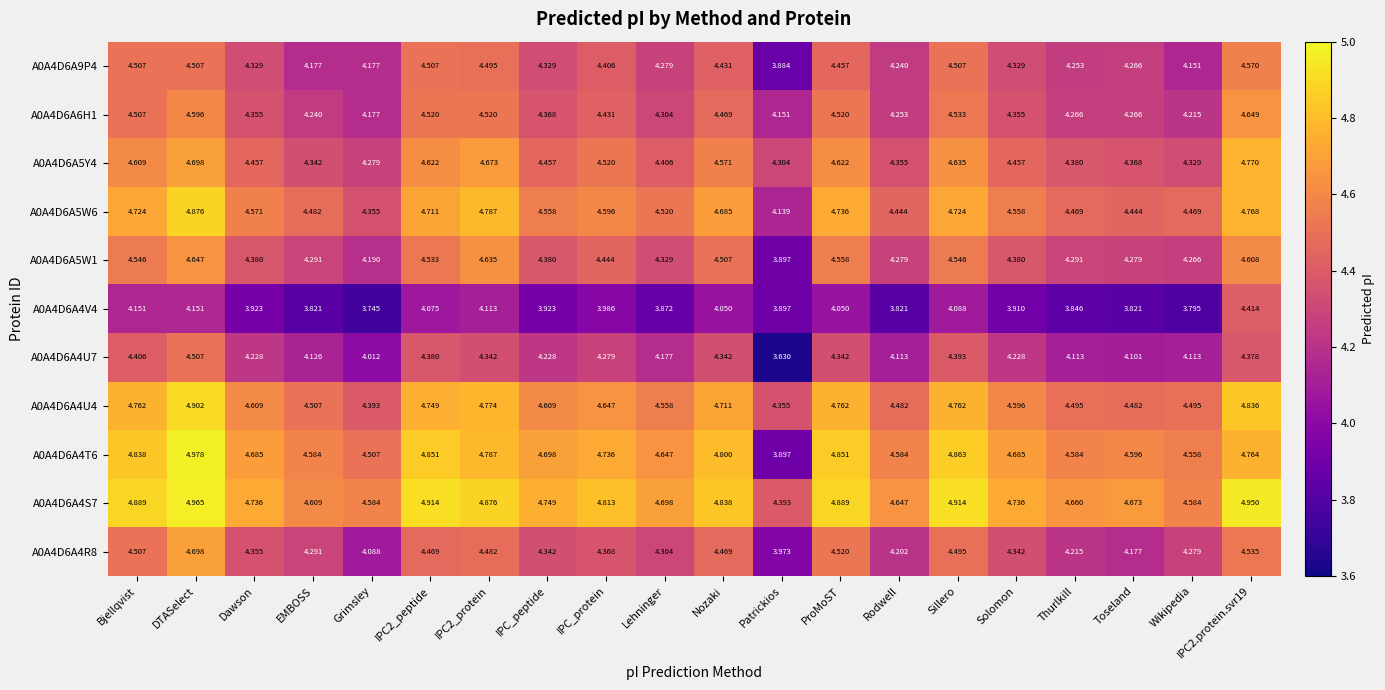

What is the spread (max minus min) of values at Patrickios?

0.8